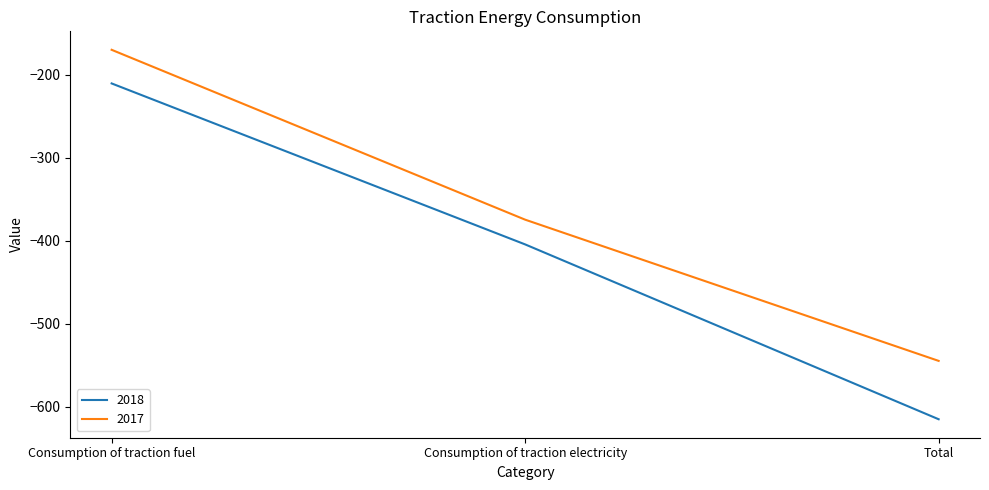

What is the lowest value of the 2017 series?

-544.8